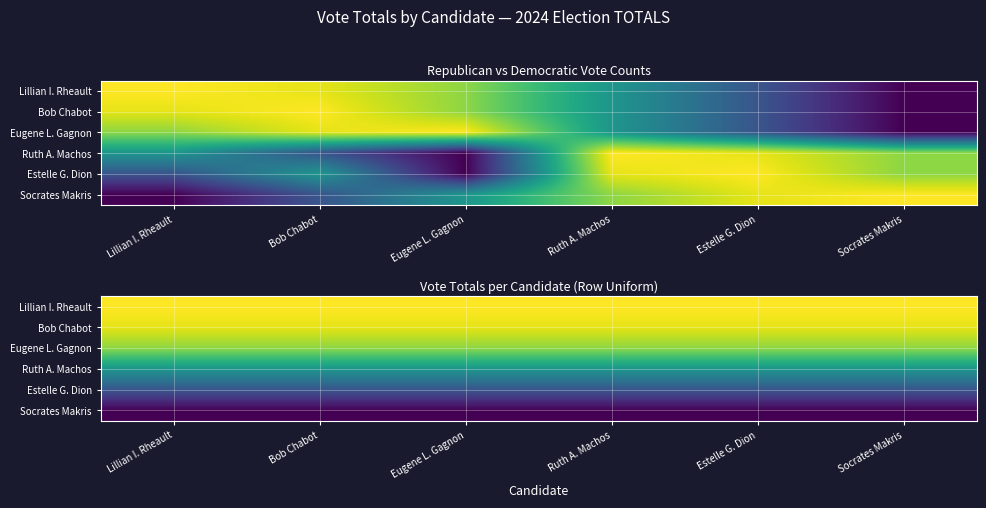

At which label does Socrates Makris reach its peak?

Lillian I. Rheault